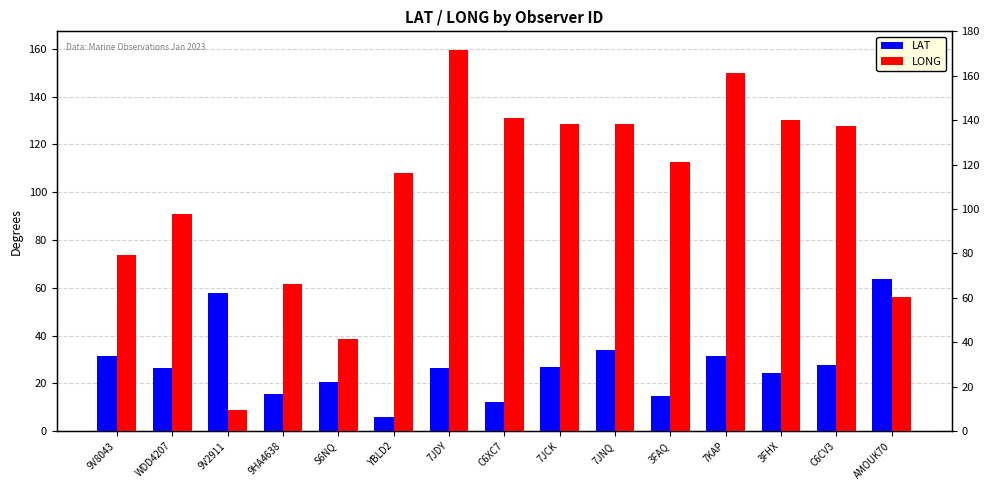

Which series changed the most between 9HA4638 and 7KAP?

LONG